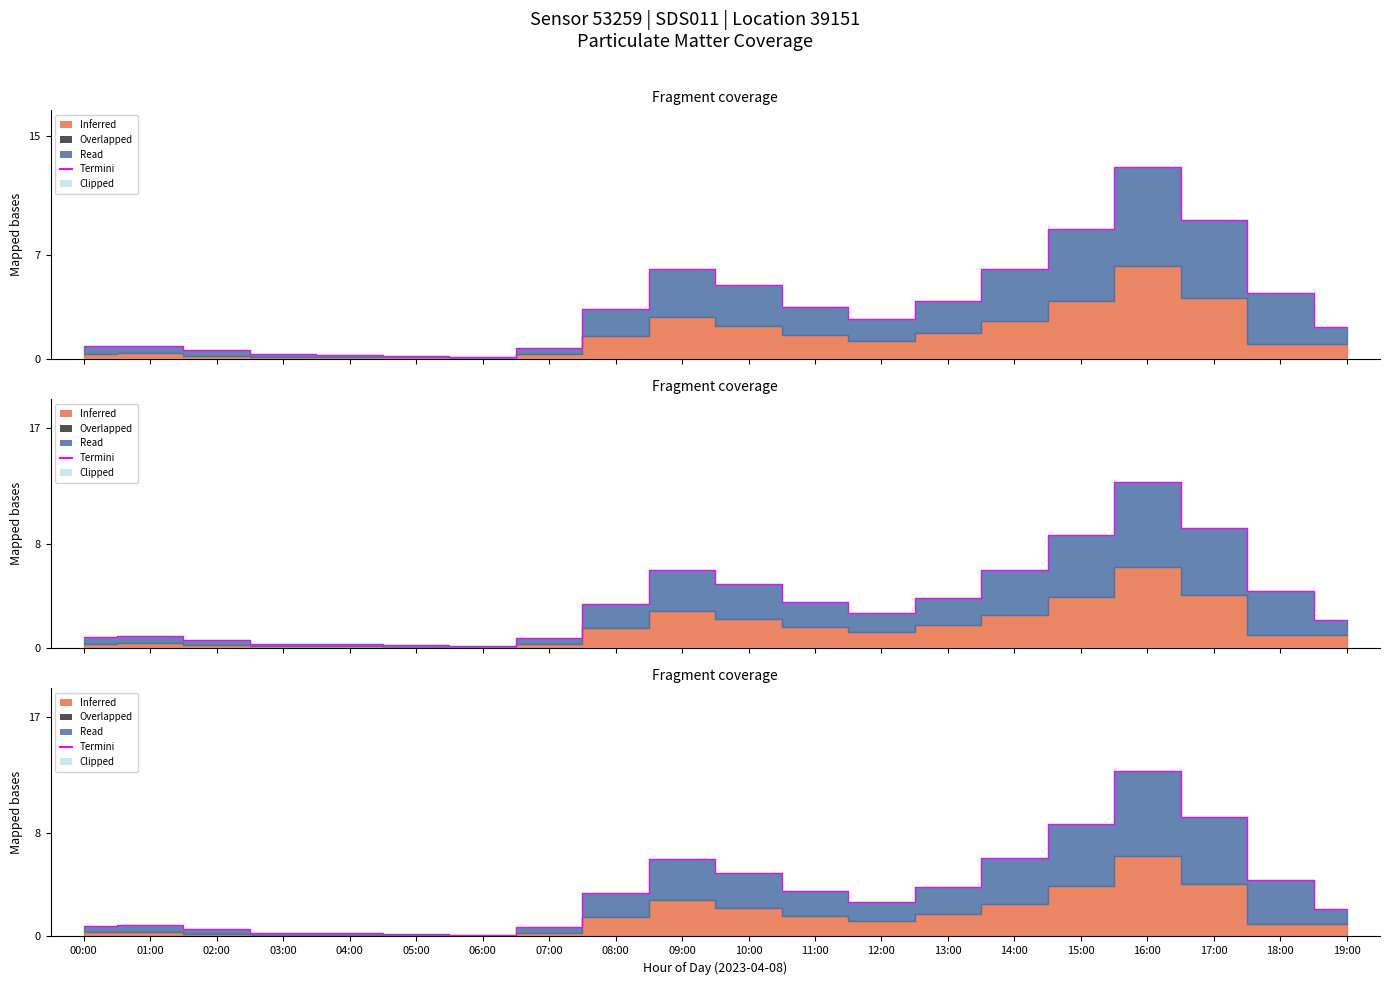

What is the sum of all values?

71.6